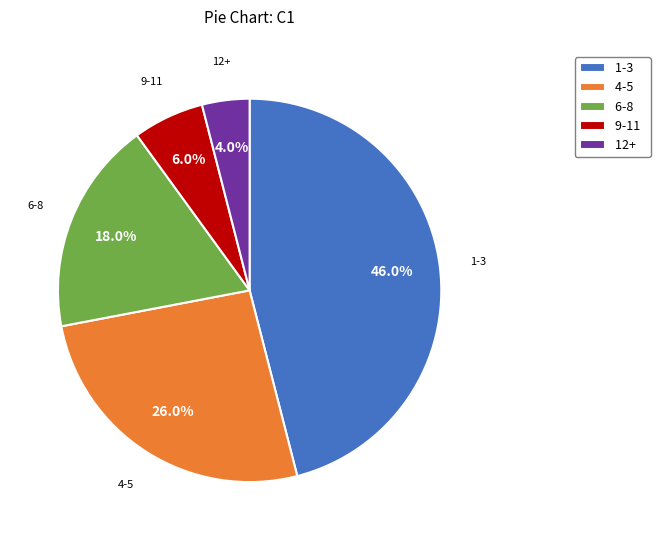

Does any single category account for the majority?

No